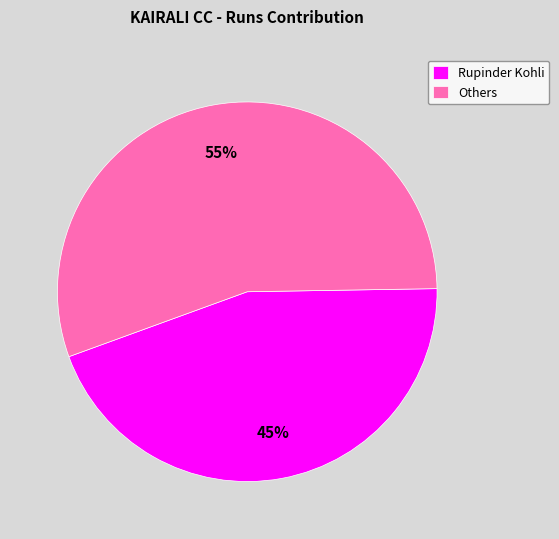

Which slice represents more than half of the pie?

Others